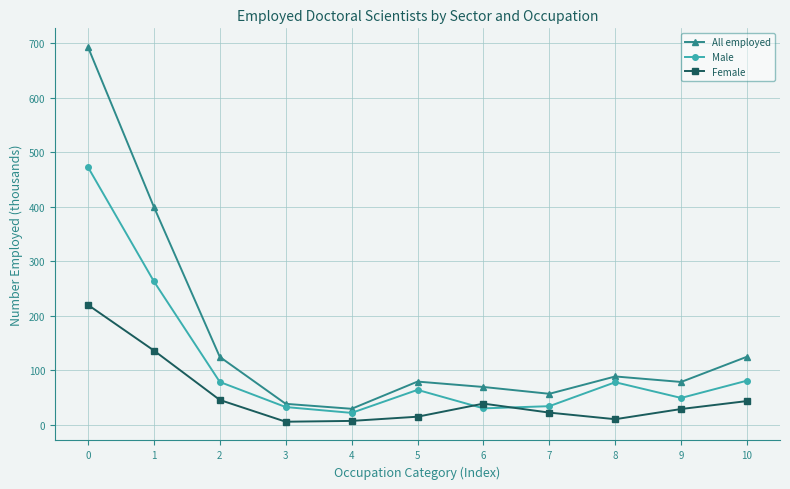

What is the sum of all All employed values?

1785.6